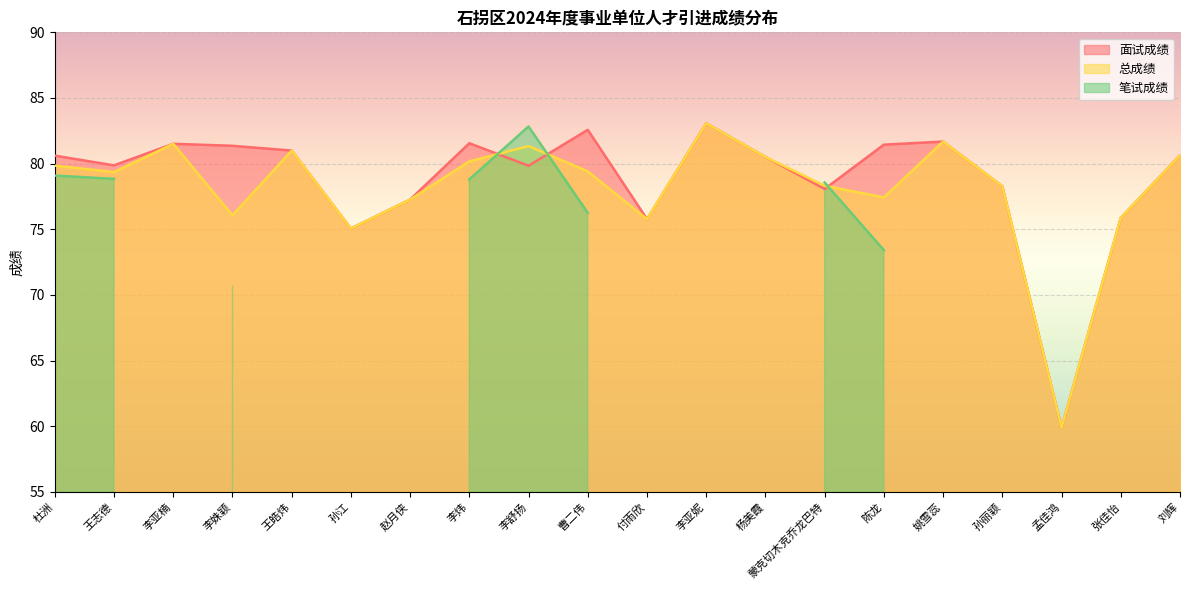

The value of 总成绩 at 蒙克切木克乔龙巴特 is 78.3. True or false?

True